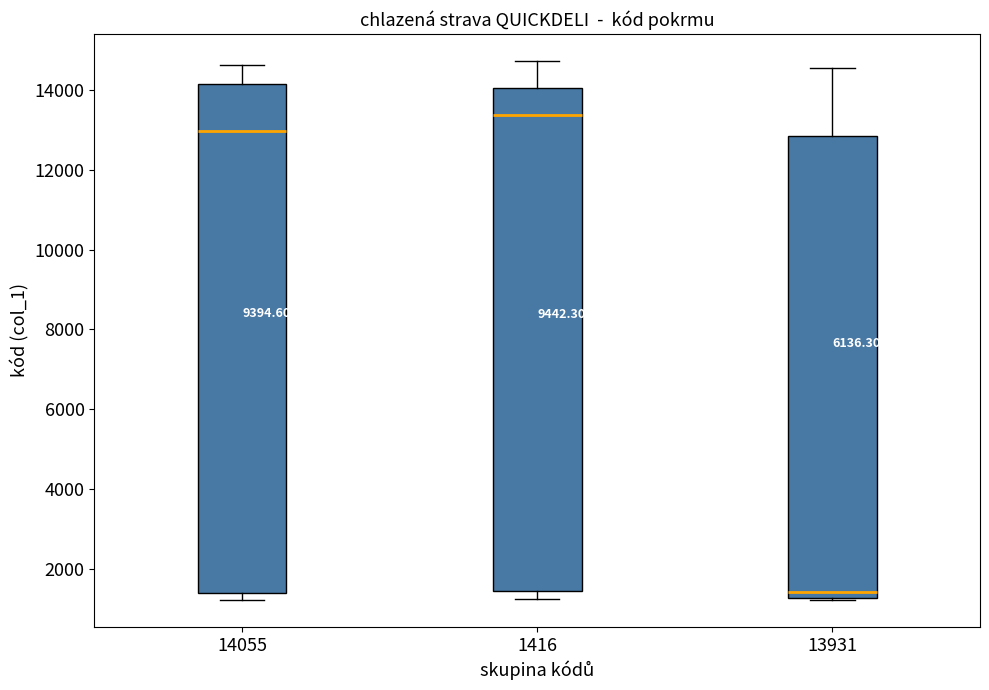

Where does the median line of the box at x = 14055 sit on the y-axis? The values are not printed on the chart, so give them approximately, as read against the axis.

13000